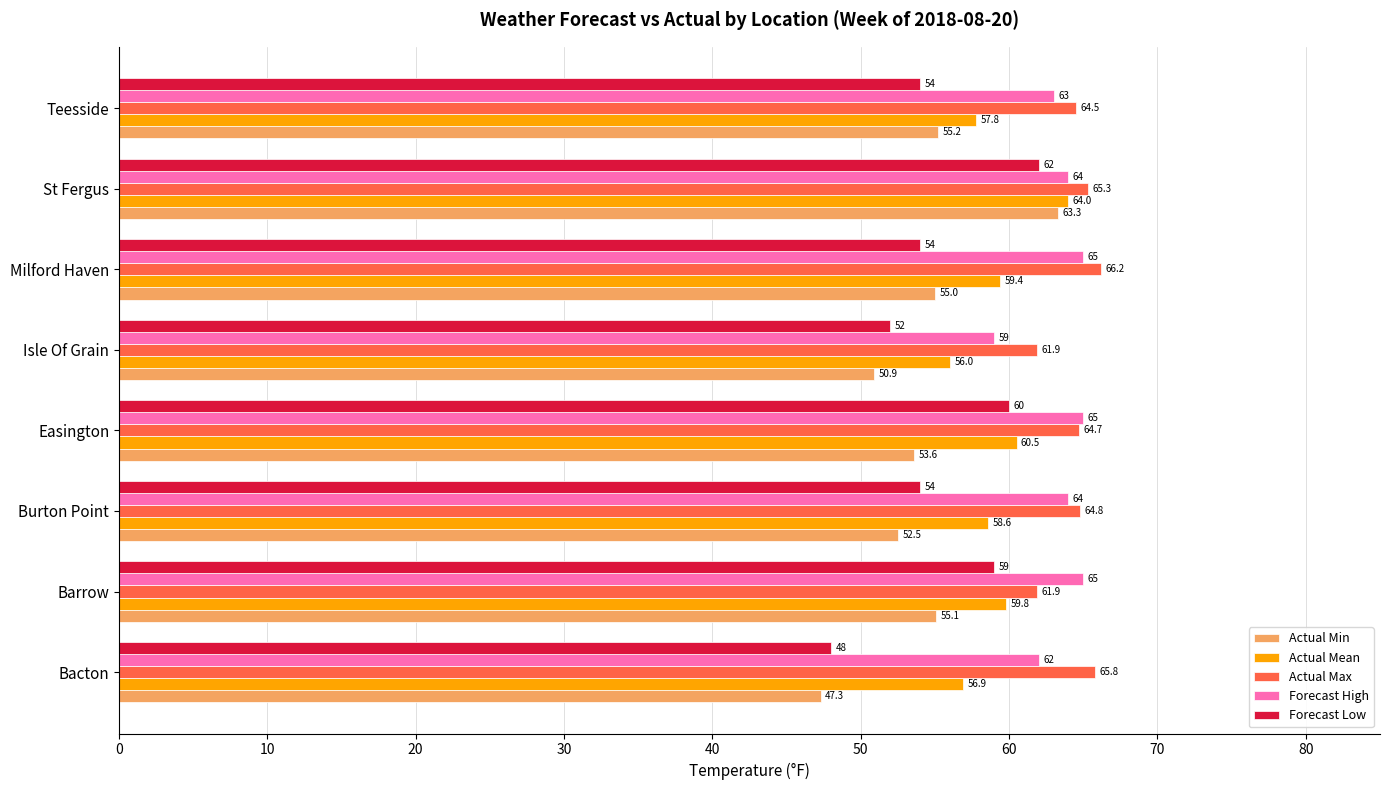

The value of Actual Mean at Teesside is 88.2. True or false?

False